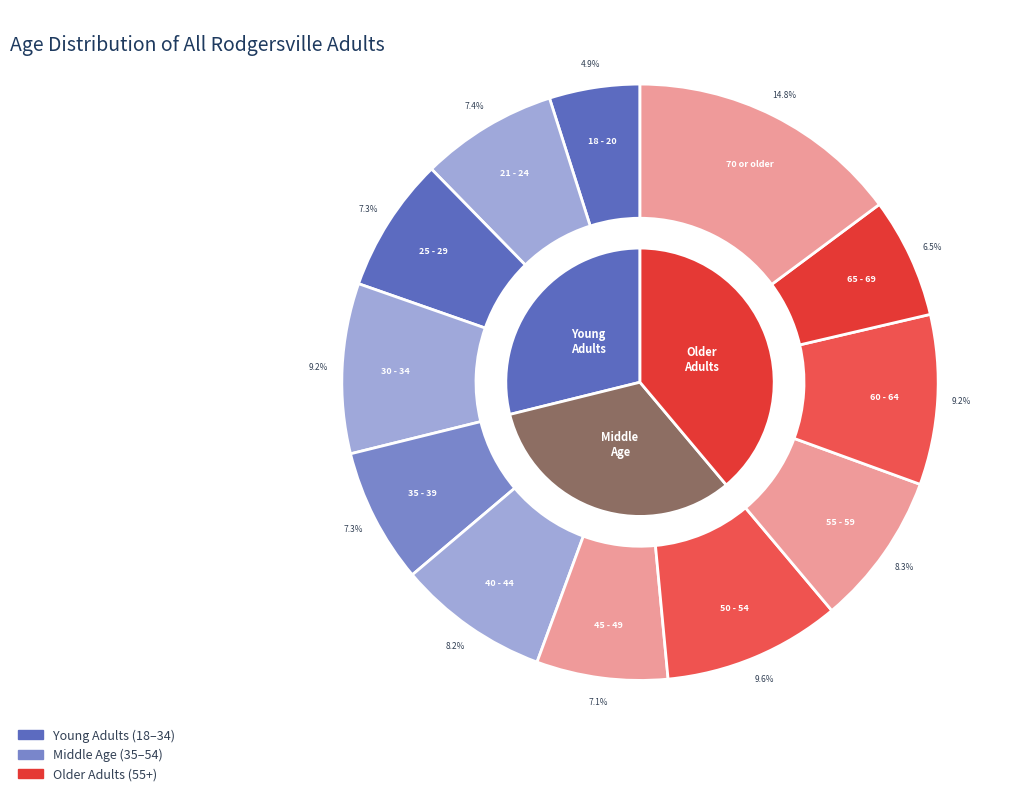

What percentage do 65 - 69 and 30 - 34 together represent?

15.7%